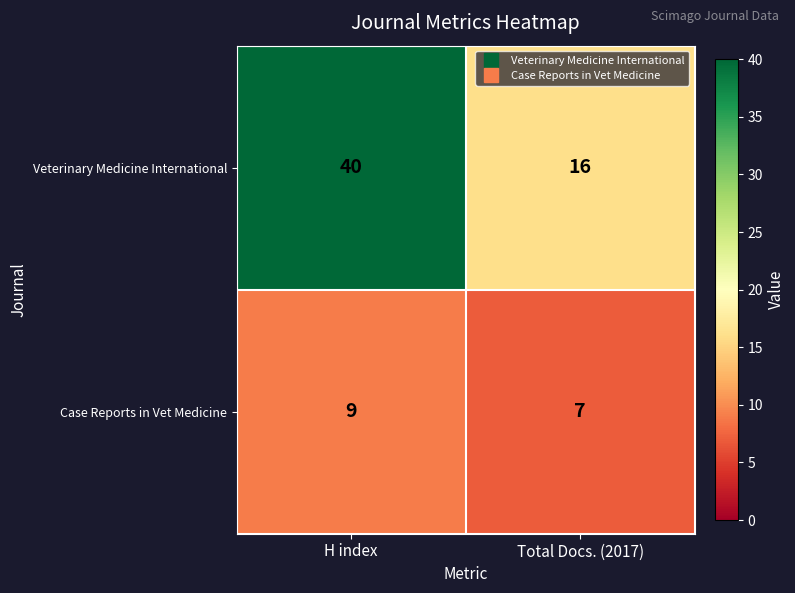

Which series changed the most between H index and Total Docs. (2017)?

Veterinary Medicine International